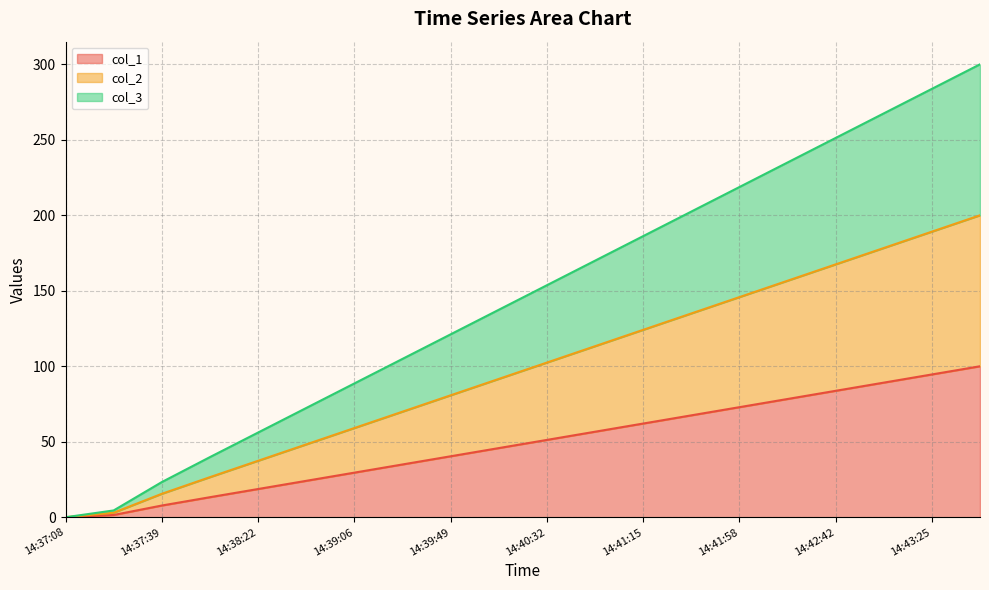

How many distinct data groups are displayed?

3